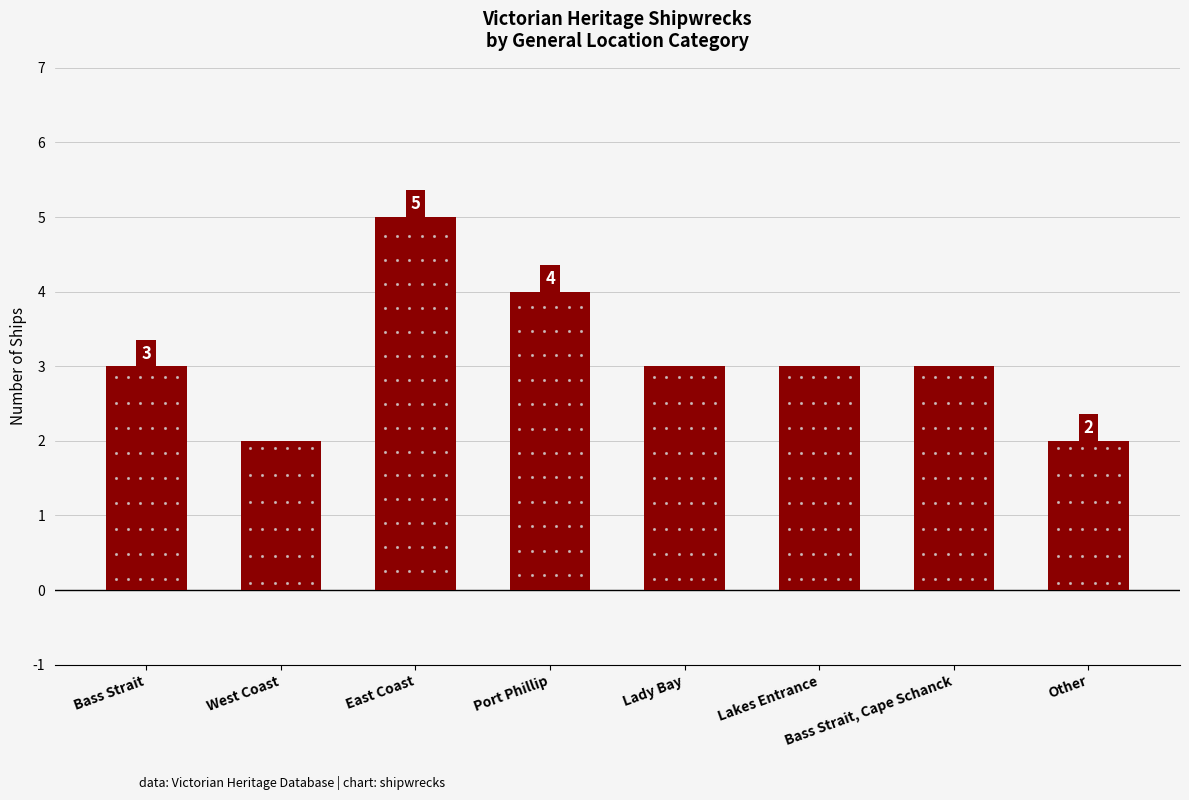

How many data points does each series have?

8